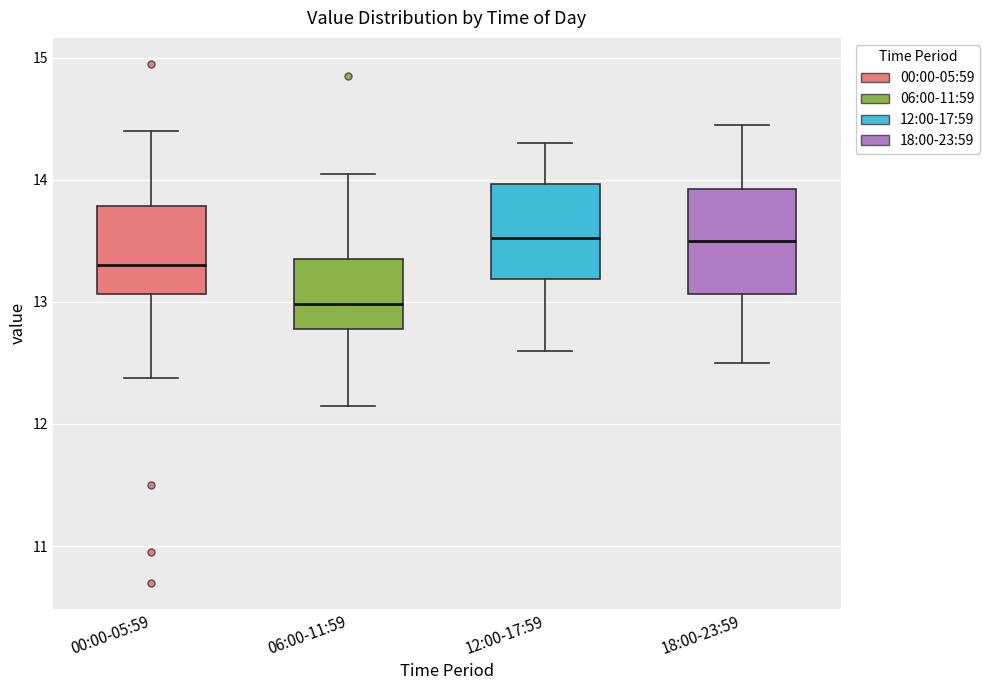

Reading left to right, transcribe this box plot: for each box, give where its median line is, the range the box spans, and where its two whiskers end, as read against the y-axis. The values are not printed on the chart, so give them approximately, as read against the axis.

00:00-05:59: median 13.3, box 13.1 to 13.8, whiskers 12.4 to 14.4
06:00-11:59: median 13.0, box 12.8 to 13.4, whiskers 12.2 to 14.1
12:00-17:59: median 13.5, box 13.2 to 14.0, whiskers 12.6 to 14.3
18:00-23:59: median 13.5, box 13.1 to 13.9, whiskers 12.5 to 14.5